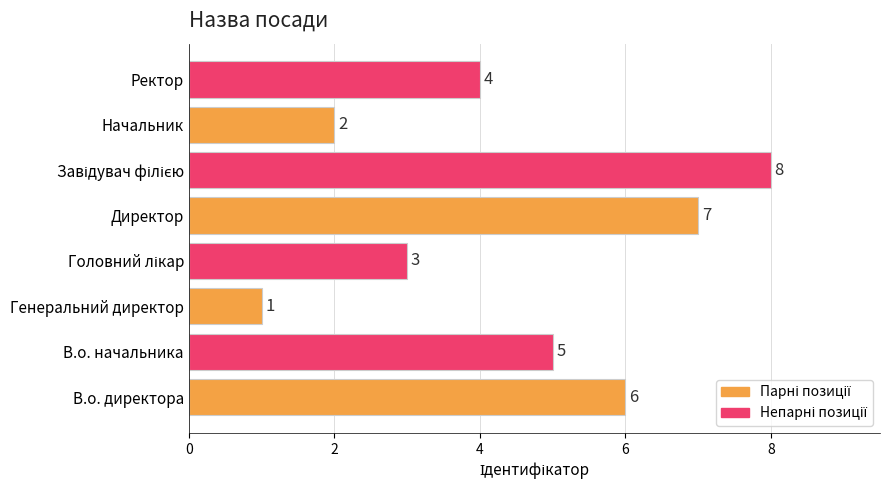

Between Генеральний директор and Начальник, which is larger?

Начальник